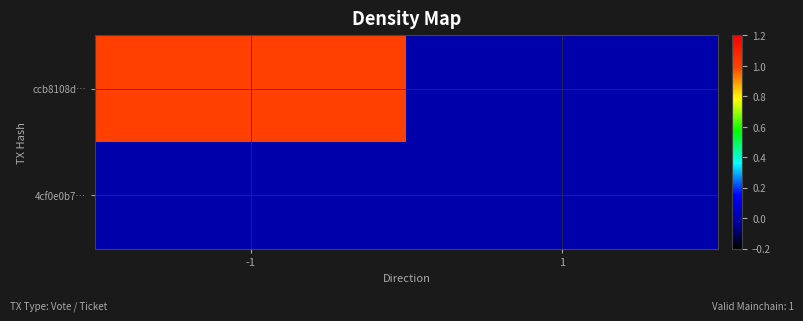

Which series has the largest range (max minus min)?

ccb8108d…